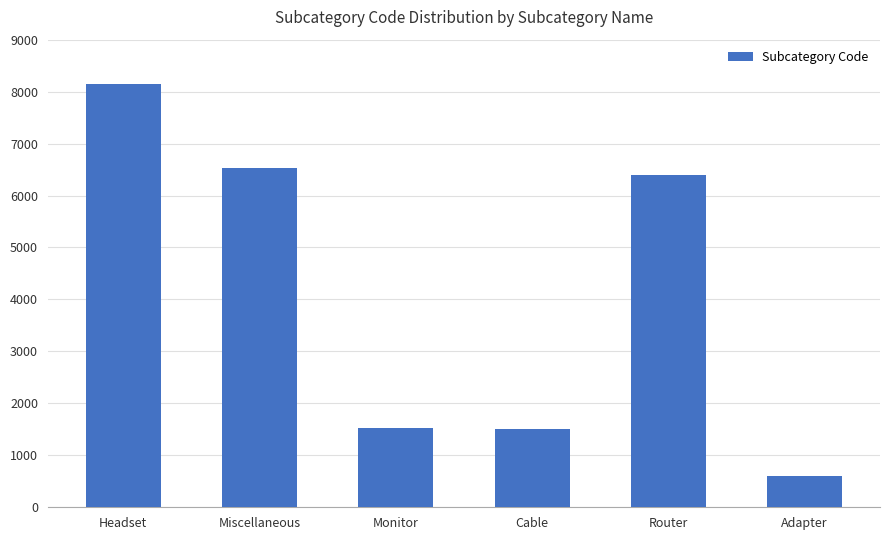

What value does the data have at Adapter?

605